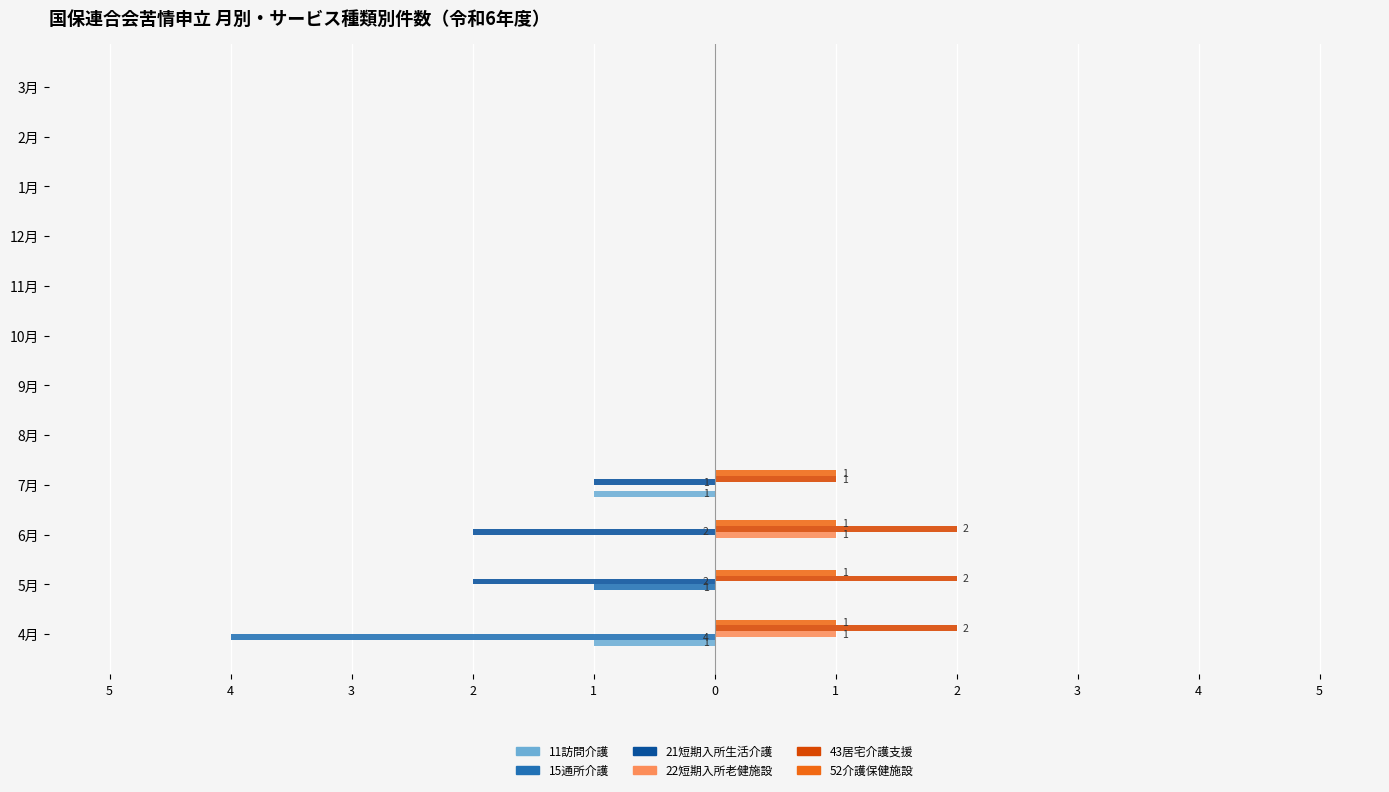

What are all the series names shown in the legend?

11訪問介護, 15通所介護, 21短期入所生活介護, 22短期入所老健施設, 43居宅介護支援, 52介護保健施設